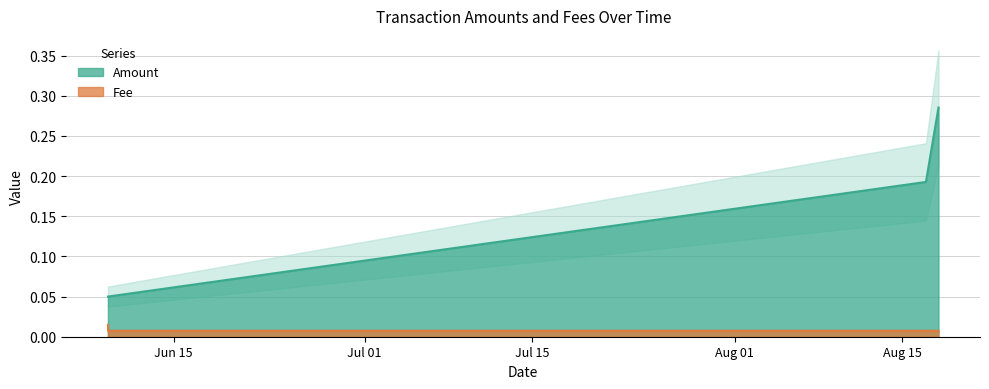

The value of Fee at 2019-08-18 01:16:24 is 0.0. True or false?

True